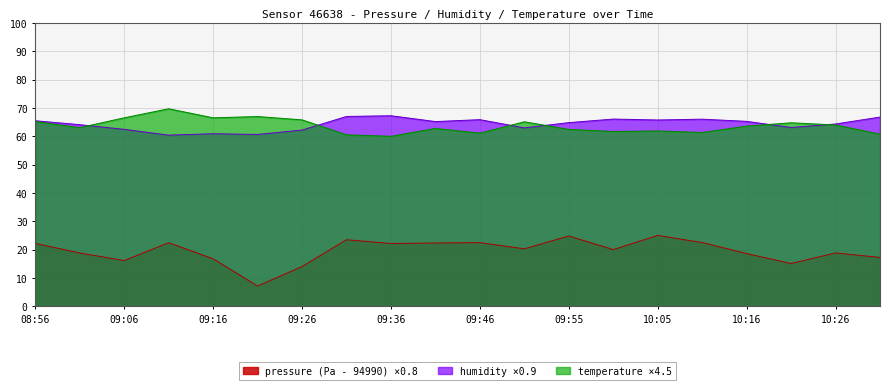

What is the minimum value for temperature?

60.0